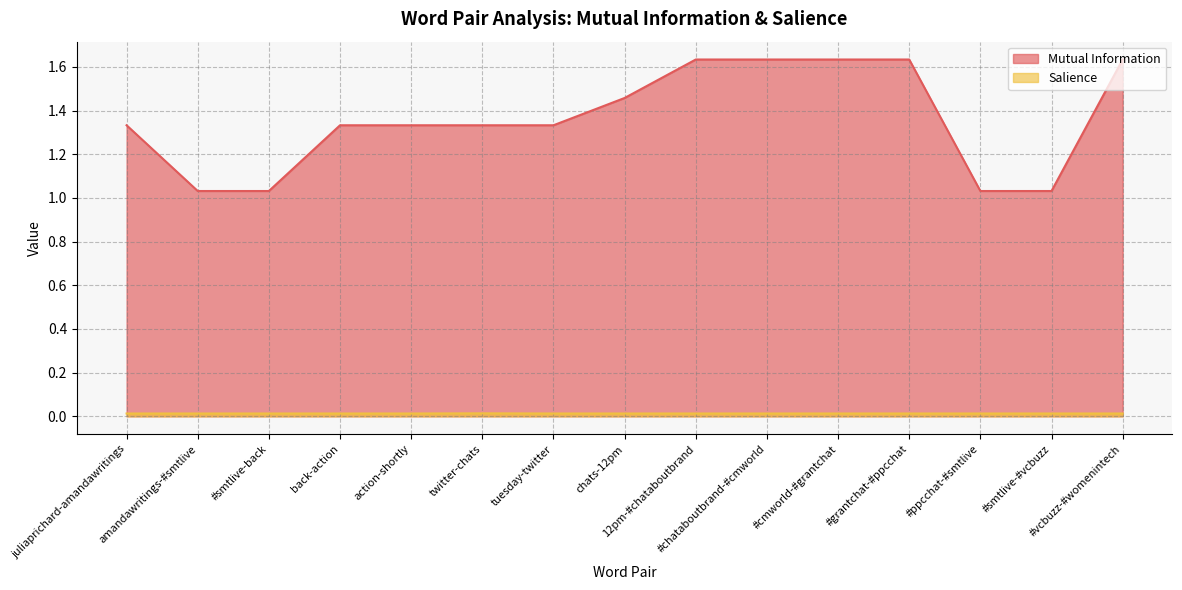

List the series in order of their overall mean, highest first.

Mutual Information, Salience